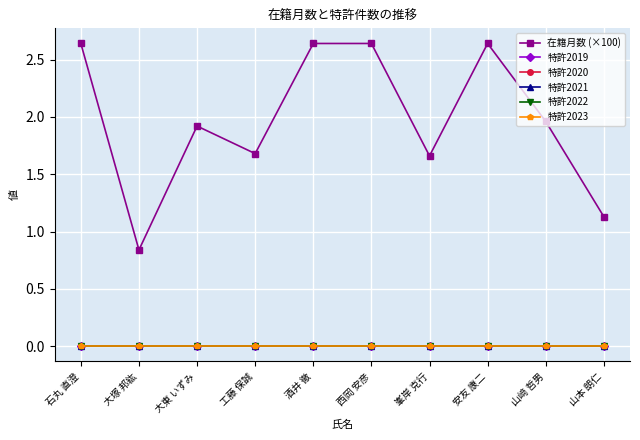

Does the chart have visible grid lines?

Yes